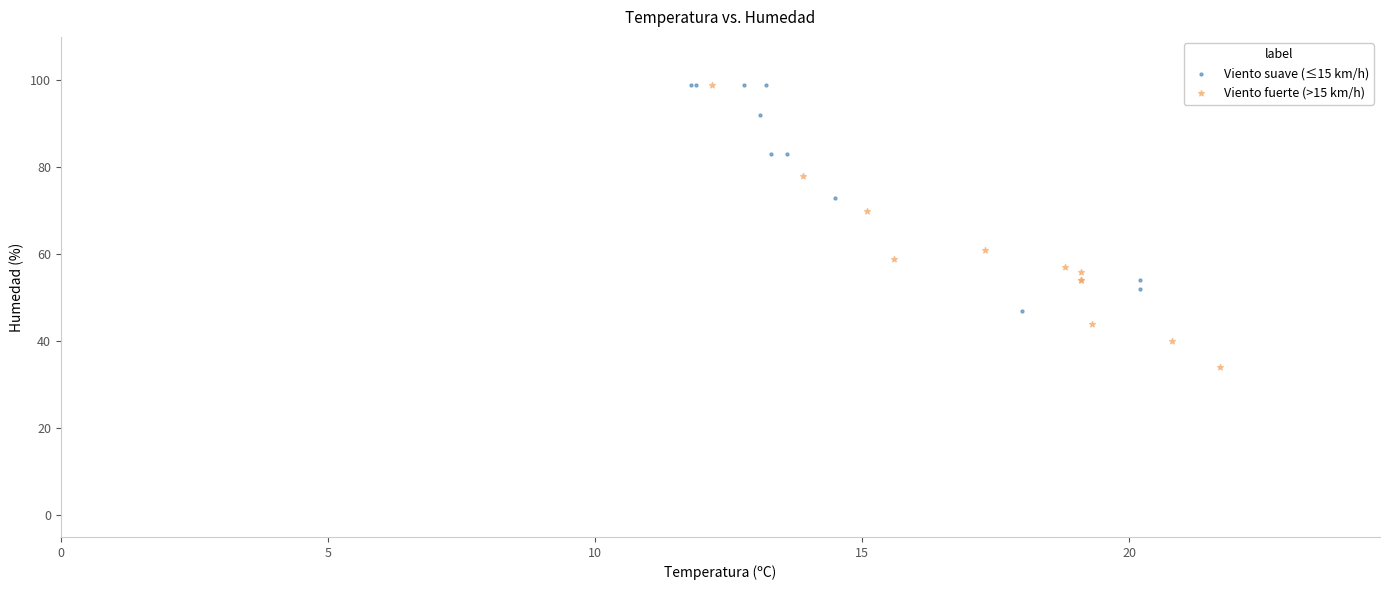

Which series reaches the minimum Y coordinate?

Viento fuerte (>15 km/h)